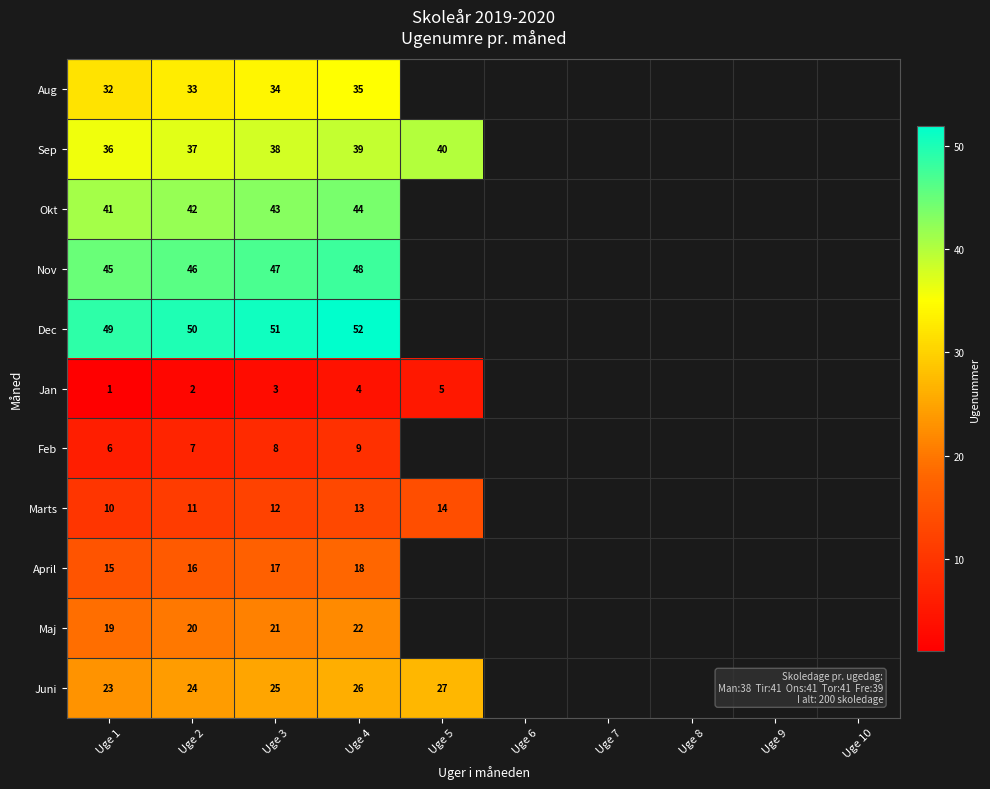

What is the difference between the highest and lowest values at Uge 3?

48